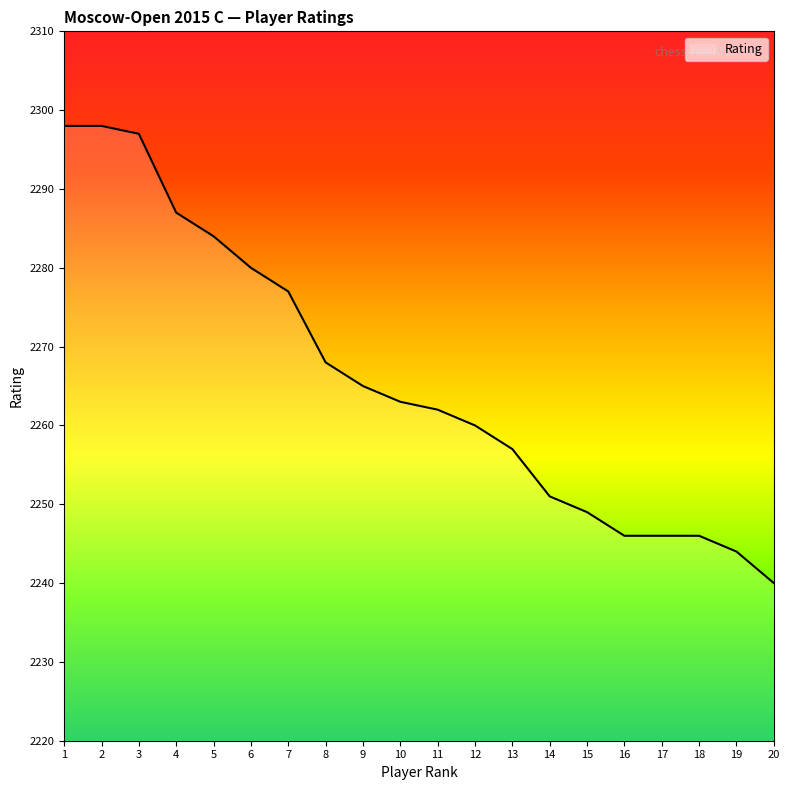

What is the change in value from 14 to 19?

-7